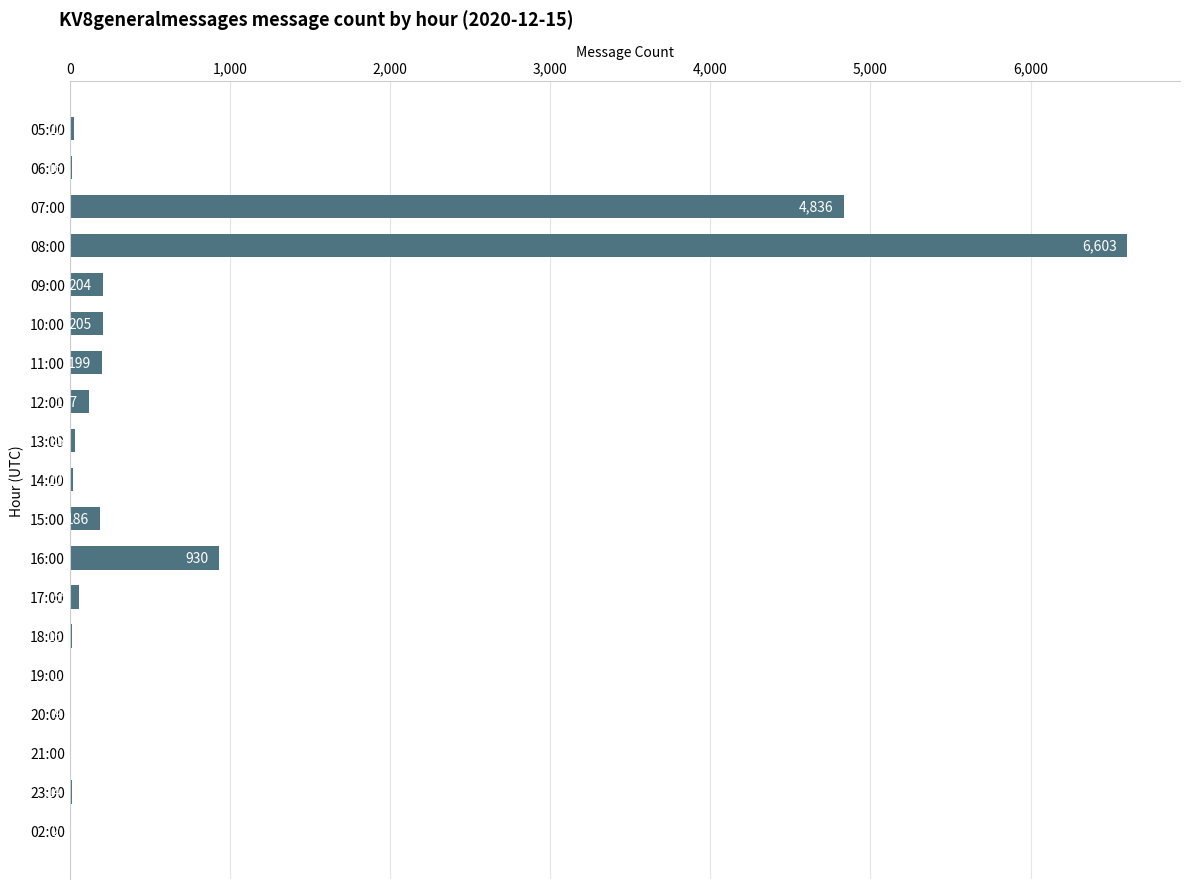

Reading top to bottom, what are all the values shown in this chart?

05:00=27	06:00=16	07:00=4836	08:00=6603	09:00=204	10:00=205	11:00=199	12:00=117	13:00=35	14:00=20	15:00=186	16:00=930	17:00=55	18:00=16	19:00=1	20:00=9	21:00=7	23:00=14	02:00=2